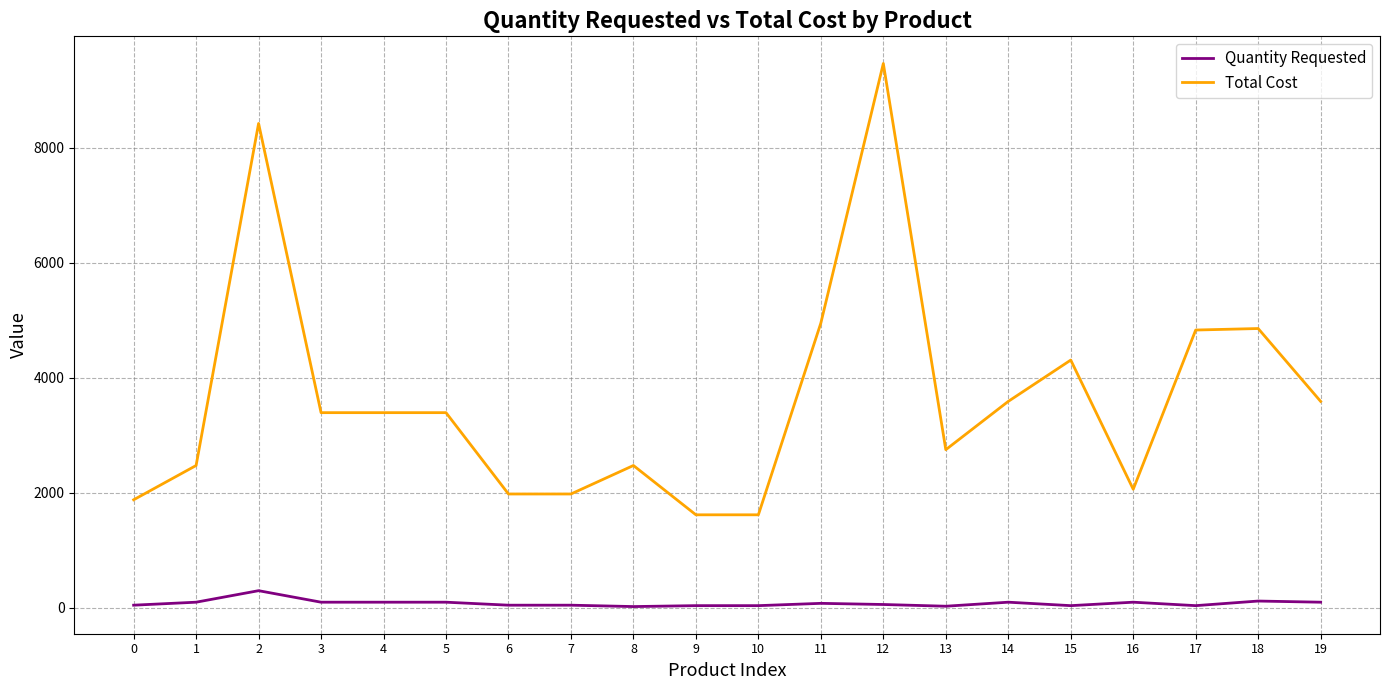

What is the smallest value displayed?

24.0